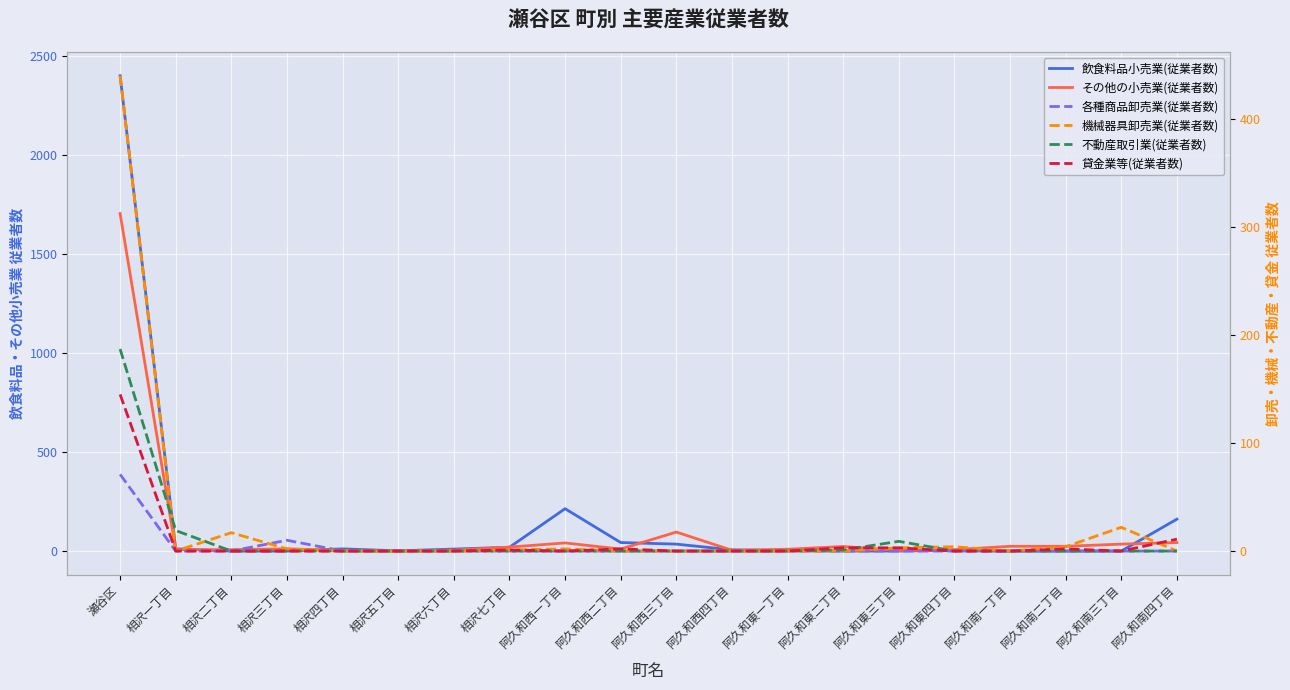

What is the difference between the highest and lowest values at 相沢四丁目?

11